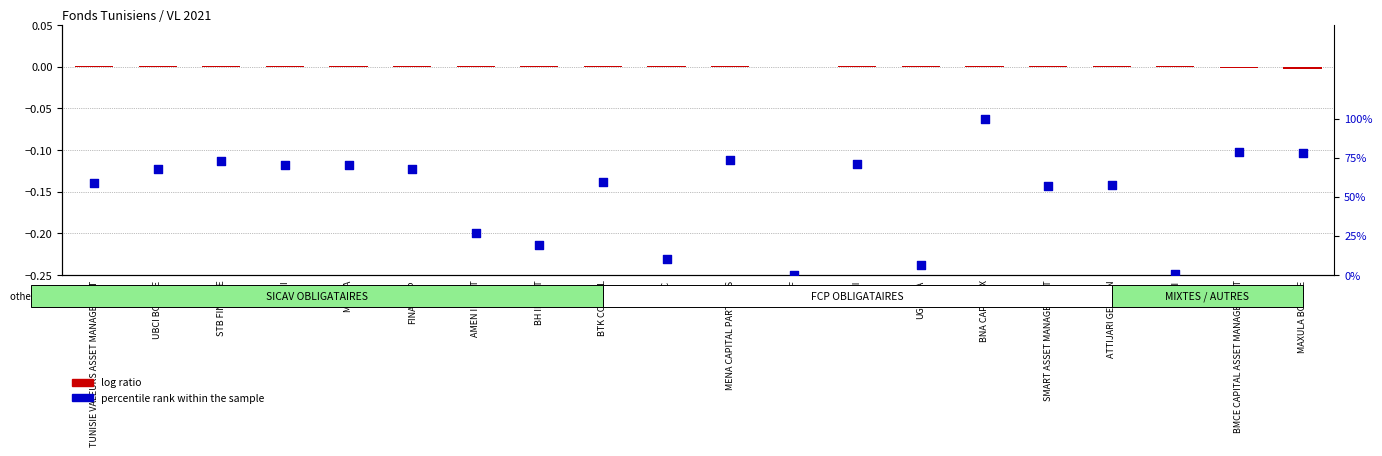

Is the value of log ratio at CGI greater than the value of percentile rank within the sample at STB FINANCE?

No